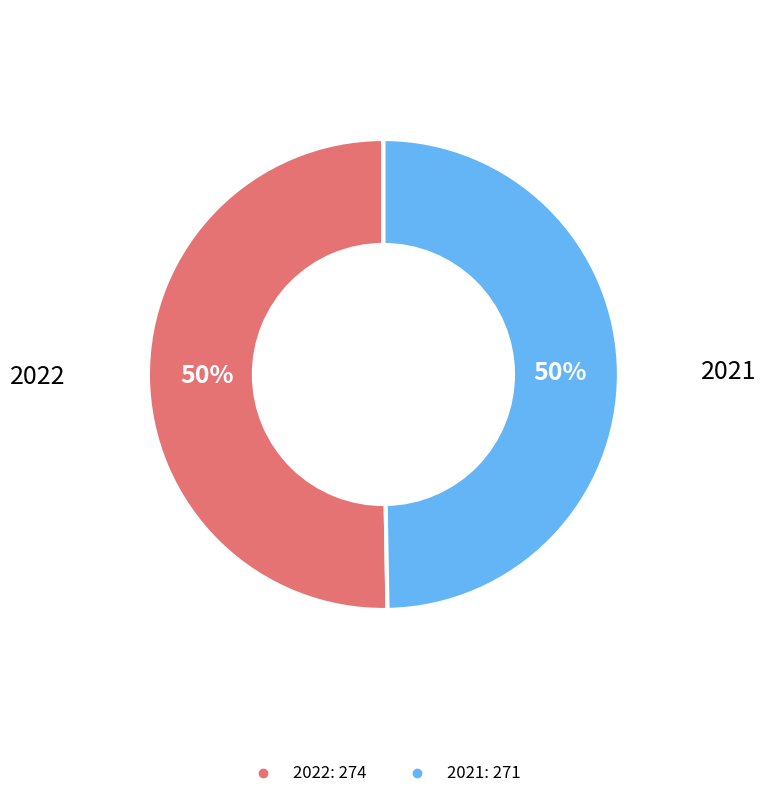

How many slices are in this pie chart?

2